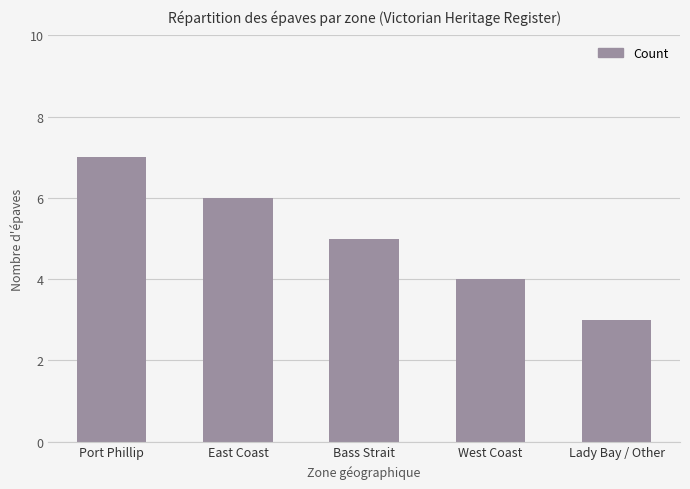

The chart shows a value of 3 at West Coast. True or false?

False